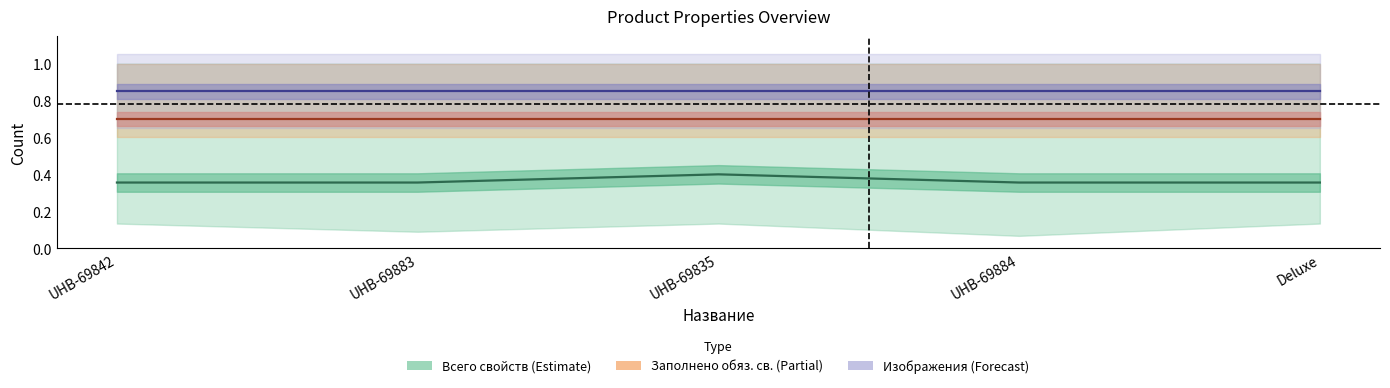

Reading right to left, list all the values displayed in this chart.

Всего свойств: Deluxe=0.4	UHB-69884=0.4	UHB-69835=0.4	UHB-69883=0.4	UHB-69842=0.4
Заполнено обязательных свойств: Deluxe=0.7	UHB-69884=0.7	UHB-69835=0.7	UHB-69883=0.7	UHB-69842=0.7
Всего изображений (норм.): Deluxe=0.8	UHB-69884=0.8	UHB-69835=0.8	UHB-69883=0.8	UHB-69842=0.8